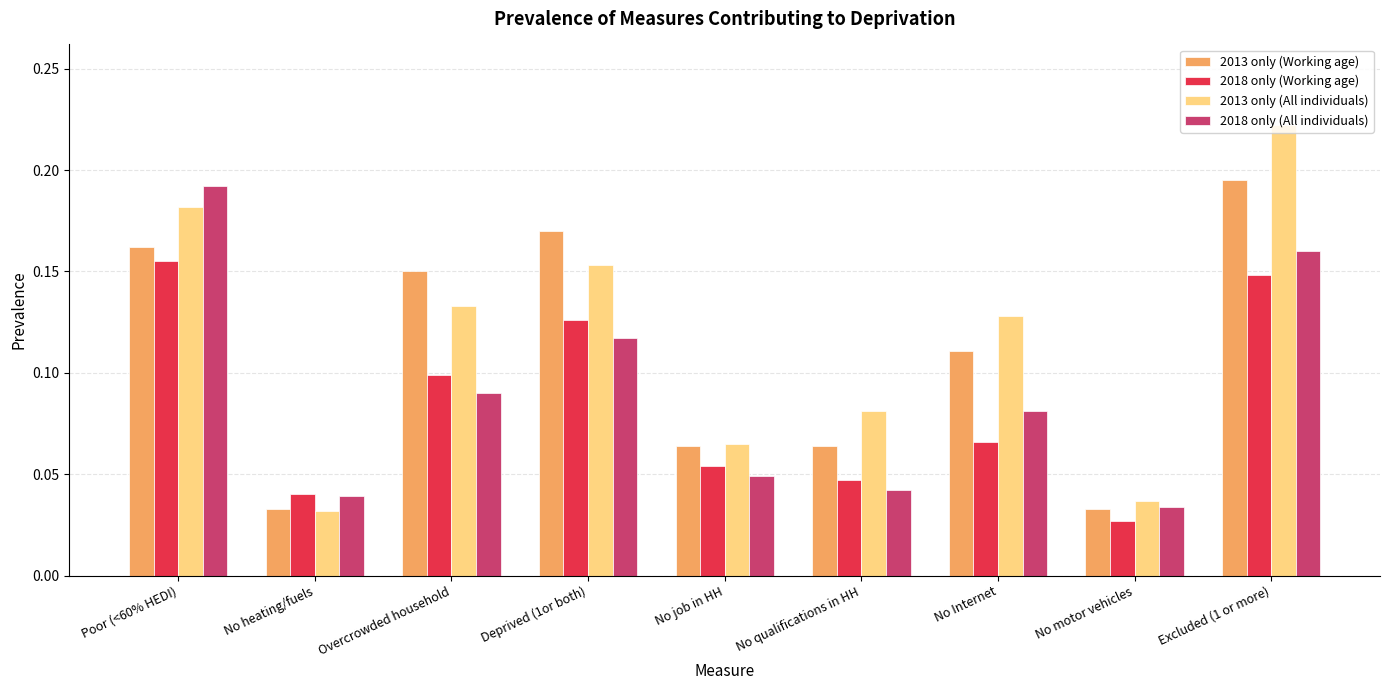

True or false: 2013 only (All individuals) has a value of 0.0 at Deprived (1or both).

False